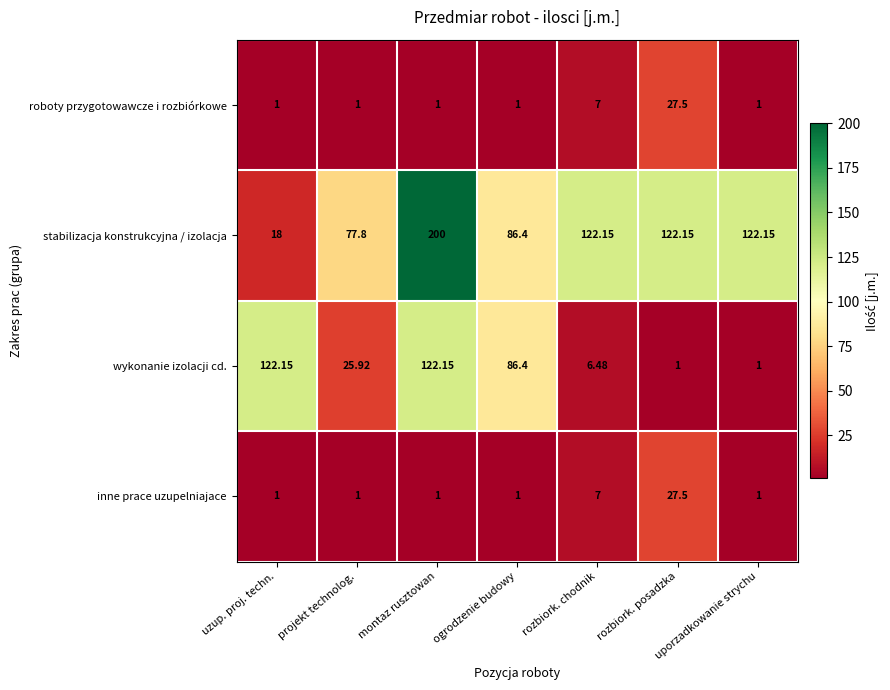

How many values in the wykonanie izolacji cd. series are below 25?

3